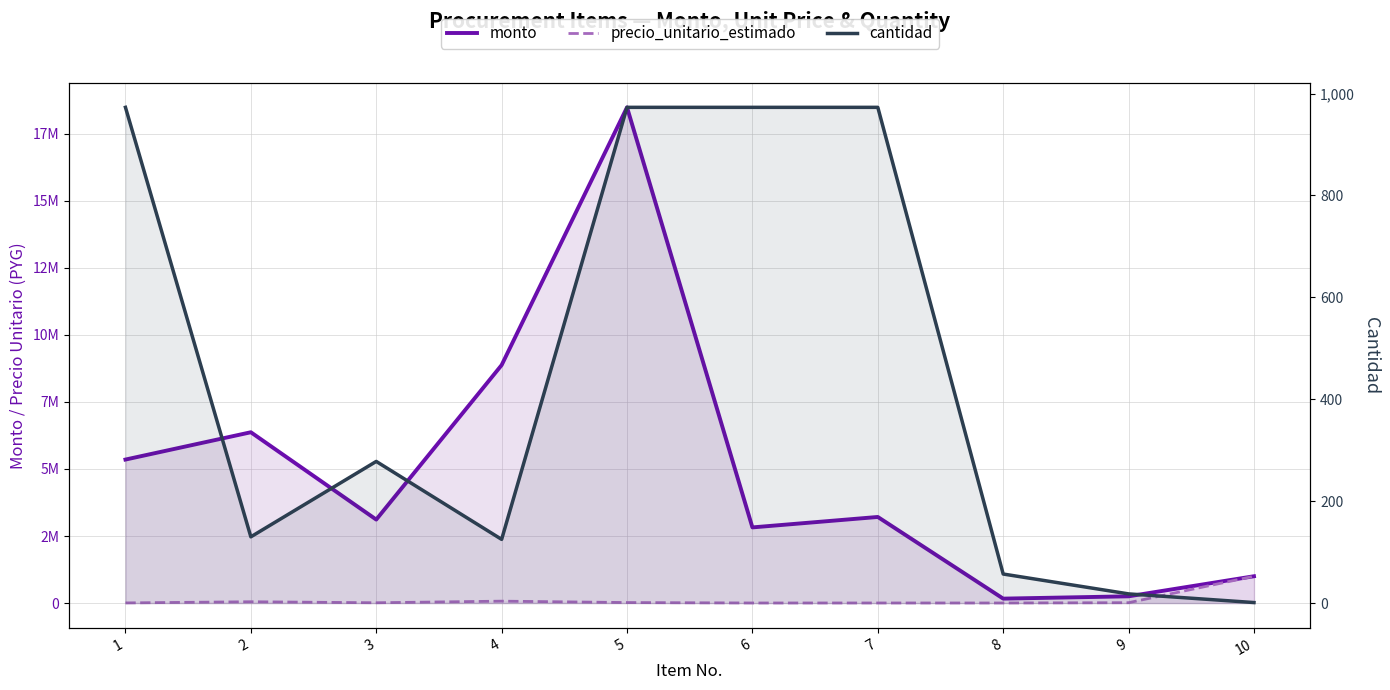

How many series are shown in this chart?

3